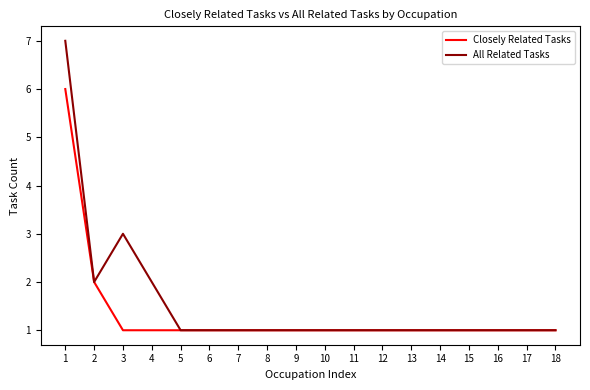

What is the maximum value shown in the chart?

7